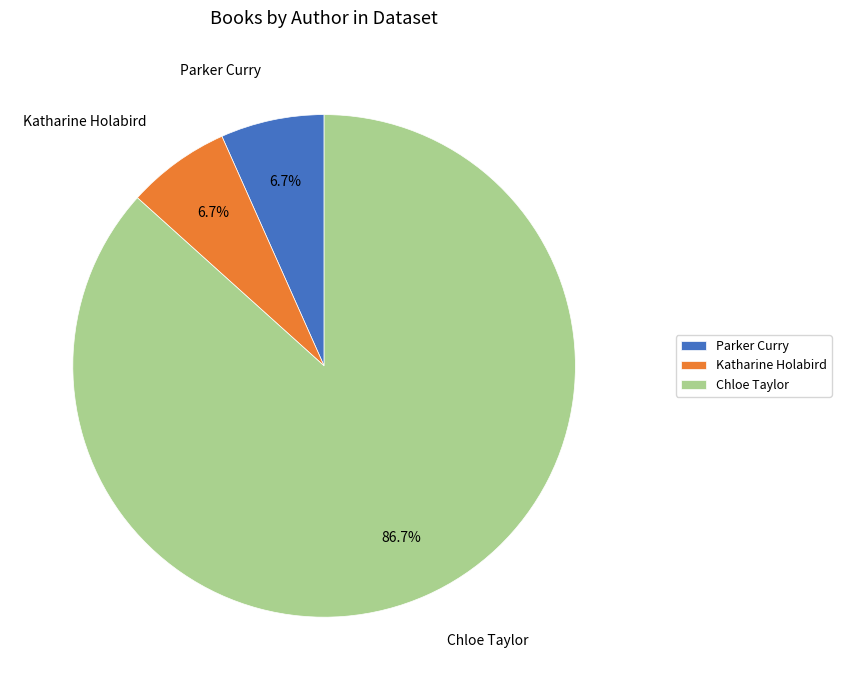

Combined, do Katharine Holabird and Parker Curry account for over 50%?

No